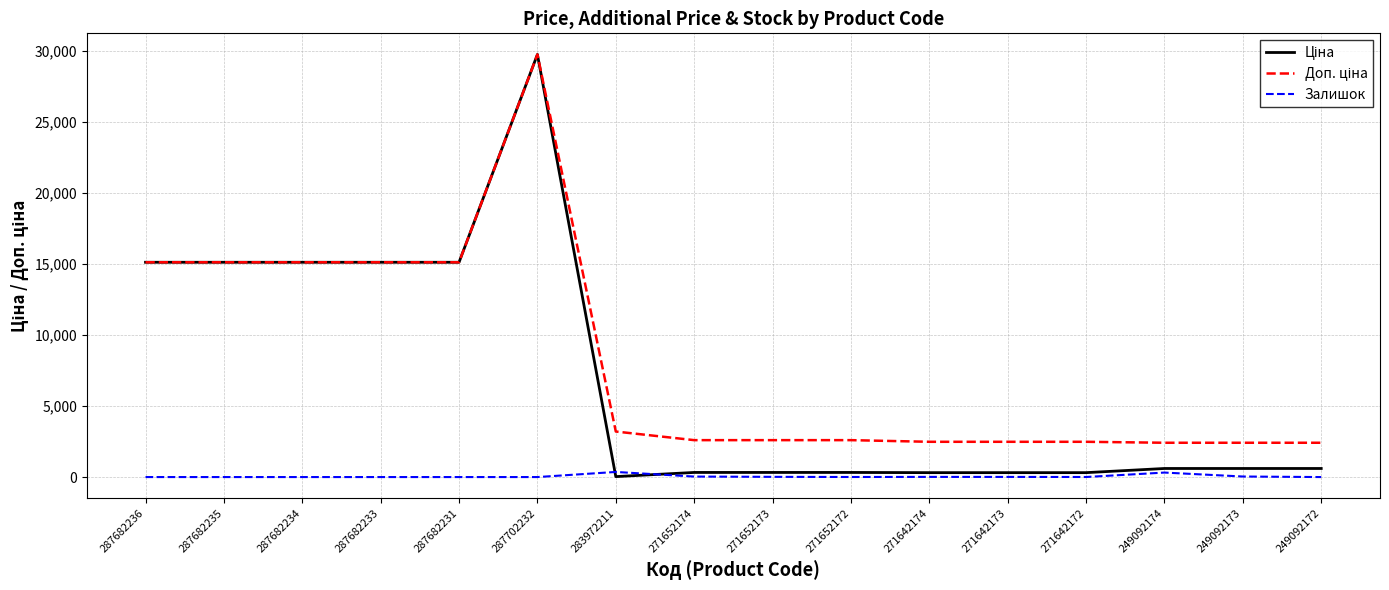

At which category is the sum across all series the highest?

287702232